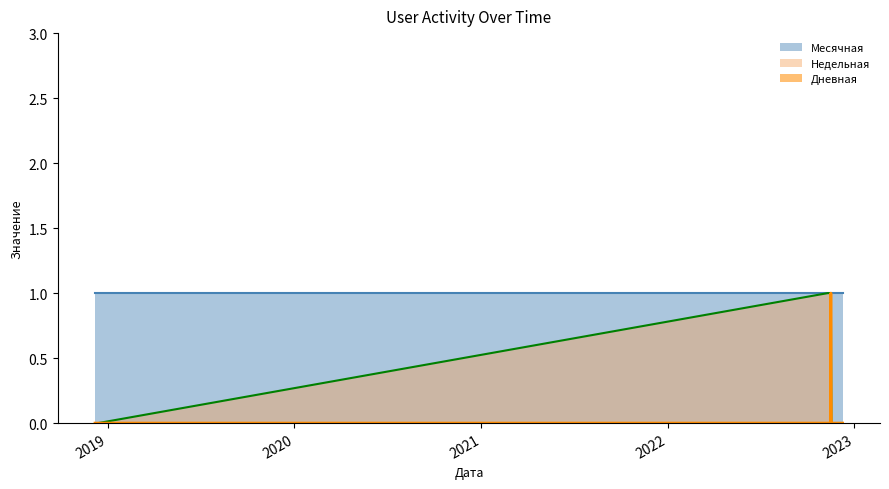

What is the difference between the maximum and second lowest values in the Недельная series?

1